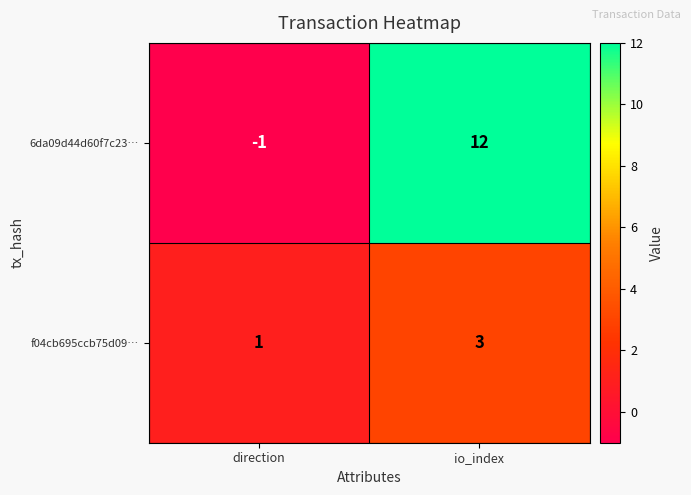

Reading right to left, extract all data points from this chart.

6da09d44d60f7c23…: io_index=12	direction=-1
f04cb695ccb75d09…: io_index=3	direction=1